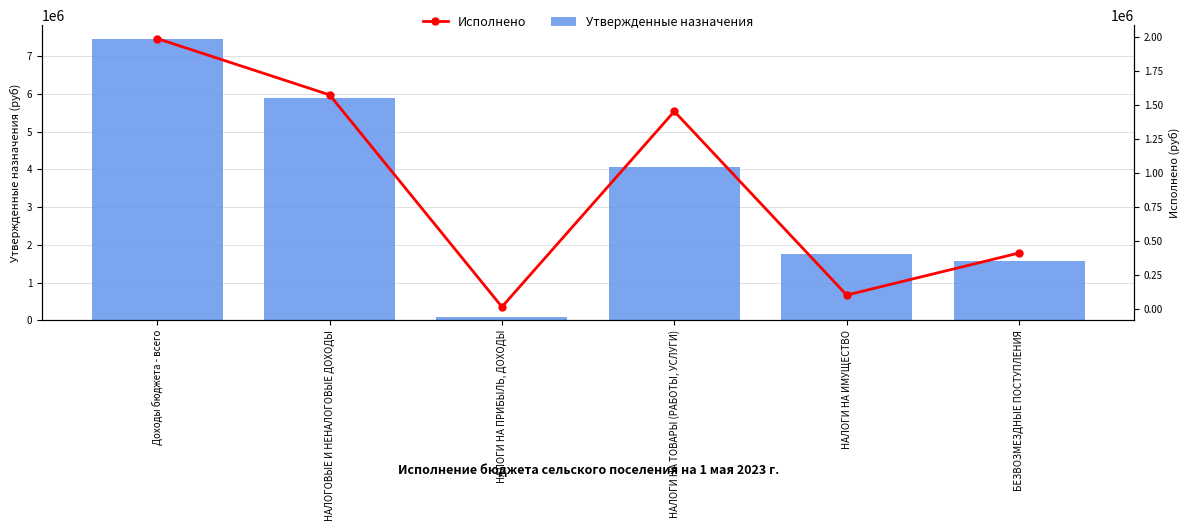

Reading left to right, extract all data points from this chart.

Утвержденные бюджетные назначения: 7448000.0	5886000.0	79000.0	4051000.0	1756000.0	1562000.0
Исполнено: 1990776.6	1576745.5	17660.1	1455172.7	104540.9	413912.8